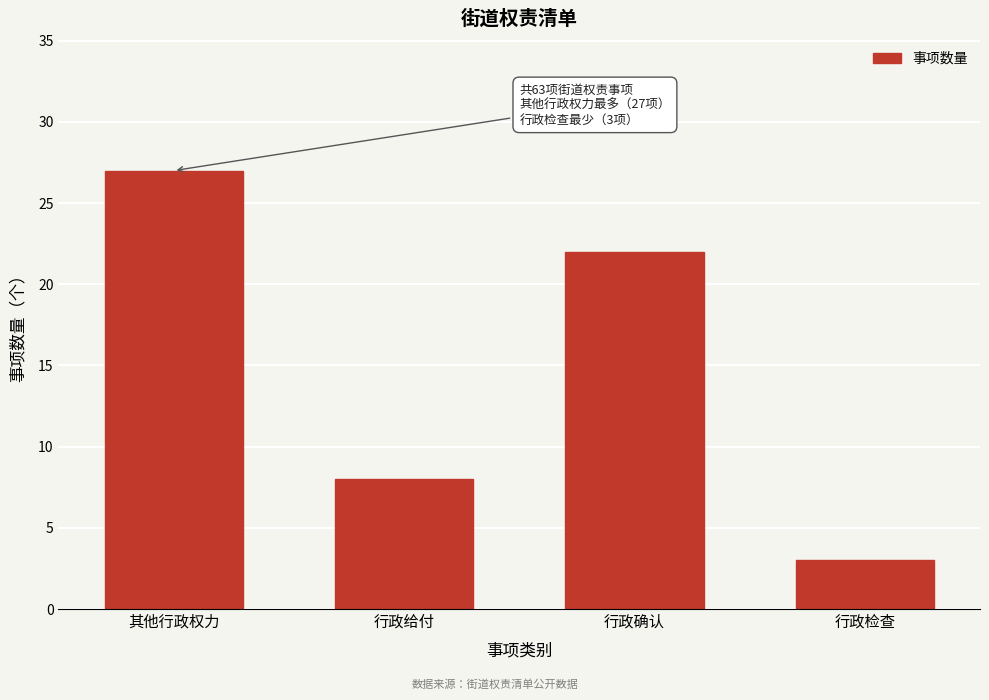

Reading left to right, extract all data points from this chart.

27	8	22	3